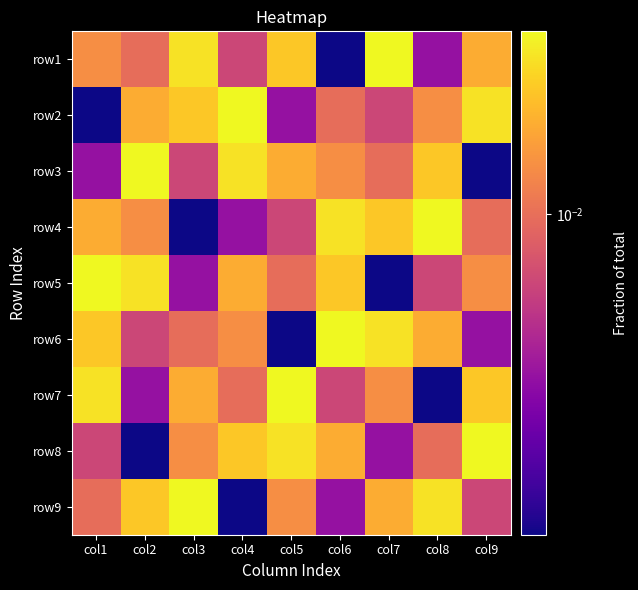

Which label corresponds to the smallest value in the chart?

col6